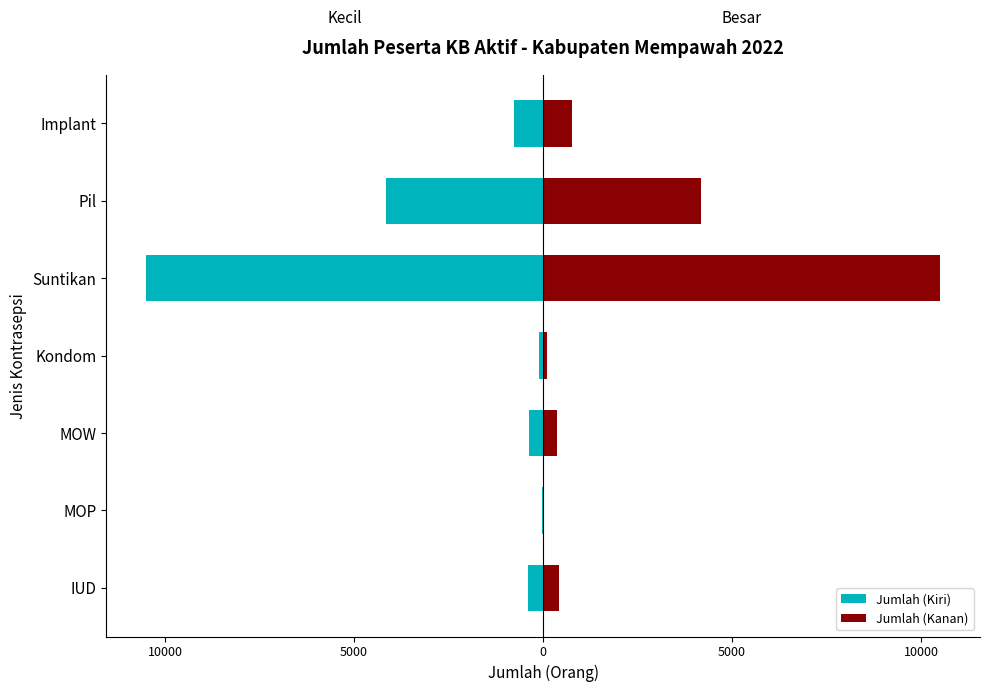

What is the sum of the Jumlah (Kiri) values at Suntikan and Pil?

-14675